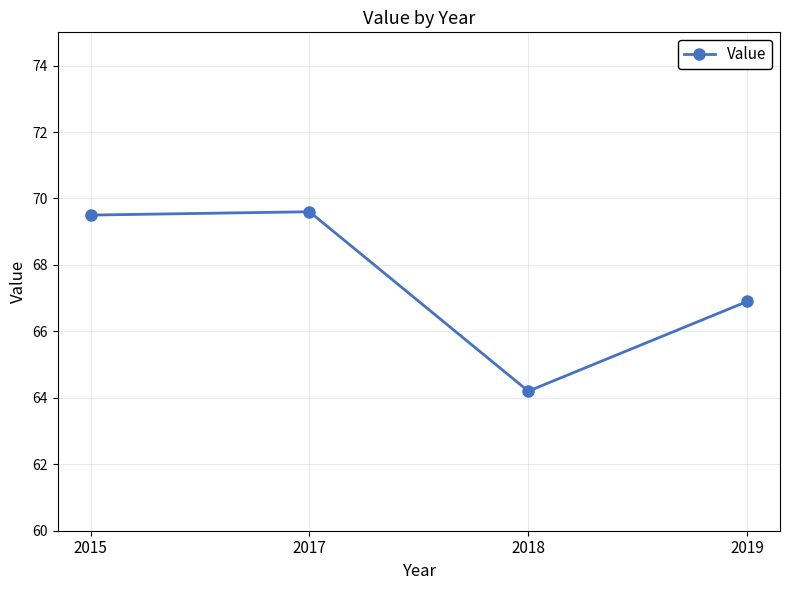

Does the chart display data point markers on the line(s)?

Yes